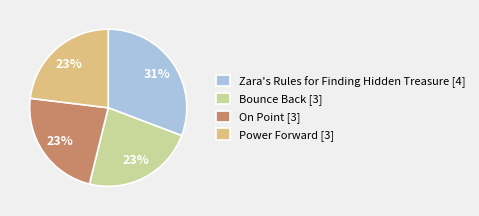

Combined, do Zara's Rules for Finding Hidden Treasure and Power Forward account for over 50%?

Yes